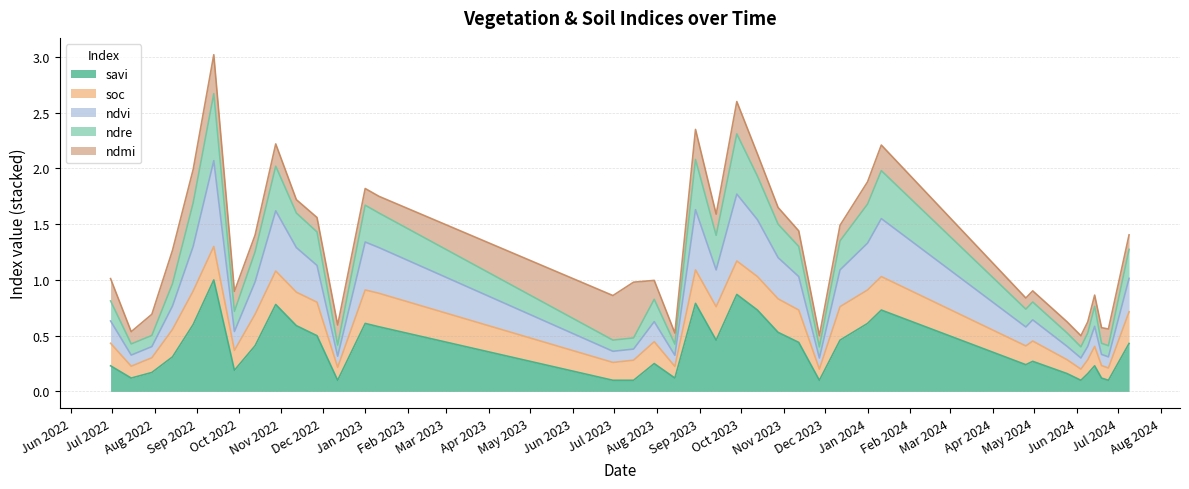

What is the label of the 30th point from the right?

13-10-2022